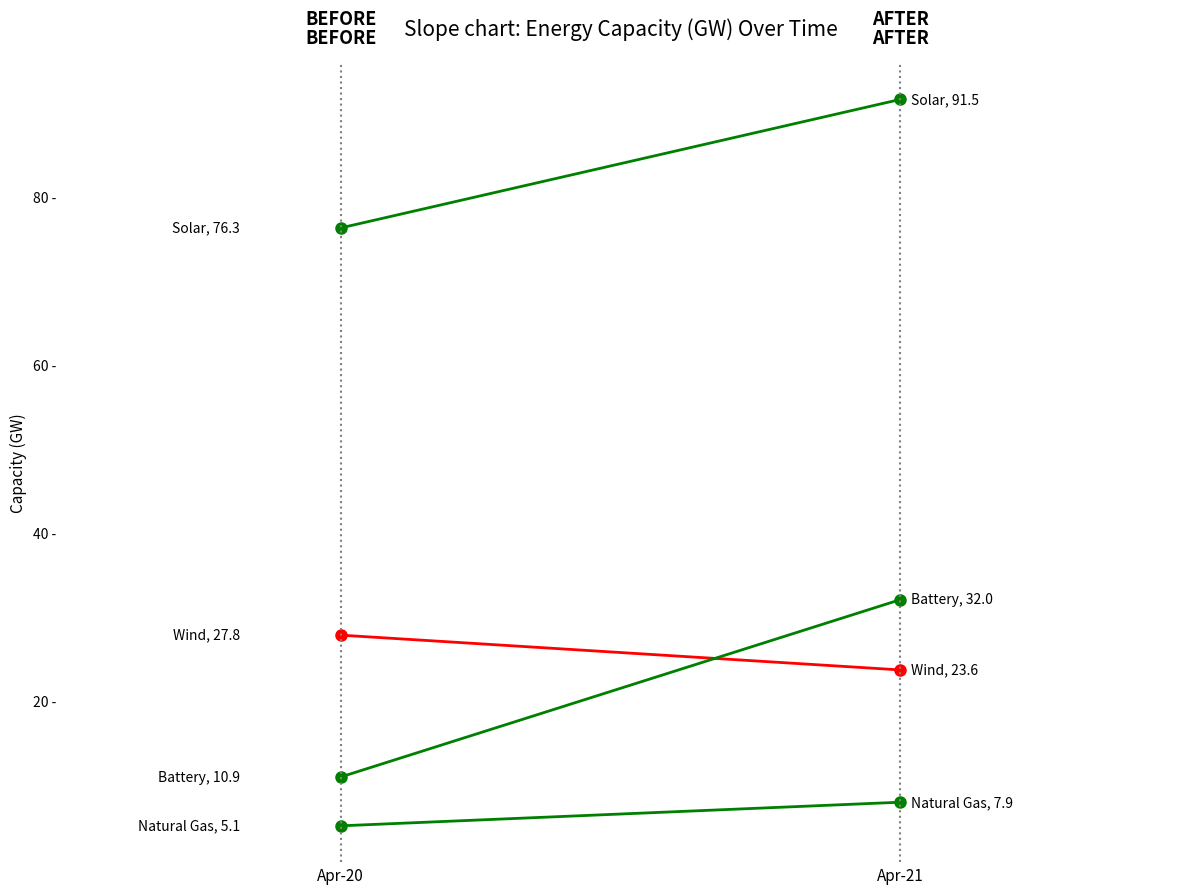

Which series changed the most between Apr-20 and Apr-21?

Battery